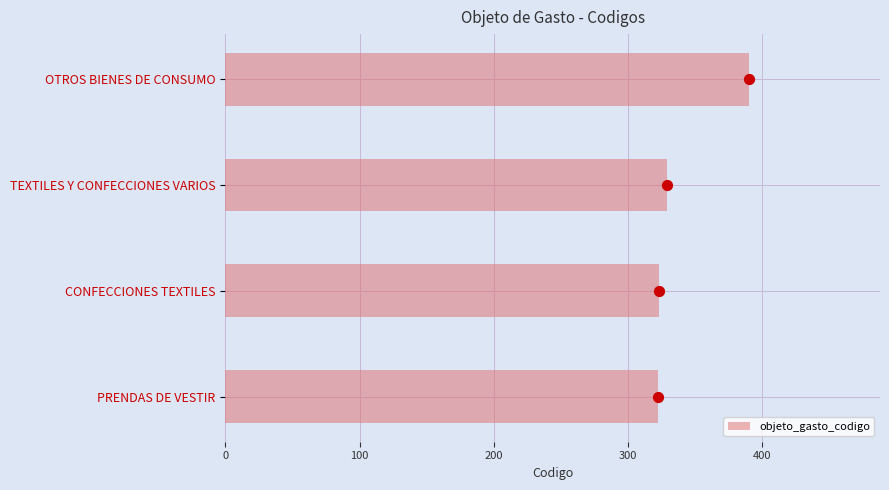

True or false: objeto_gasto_codigo has a value of 322 at PRENDAS DE VESTIR.

True